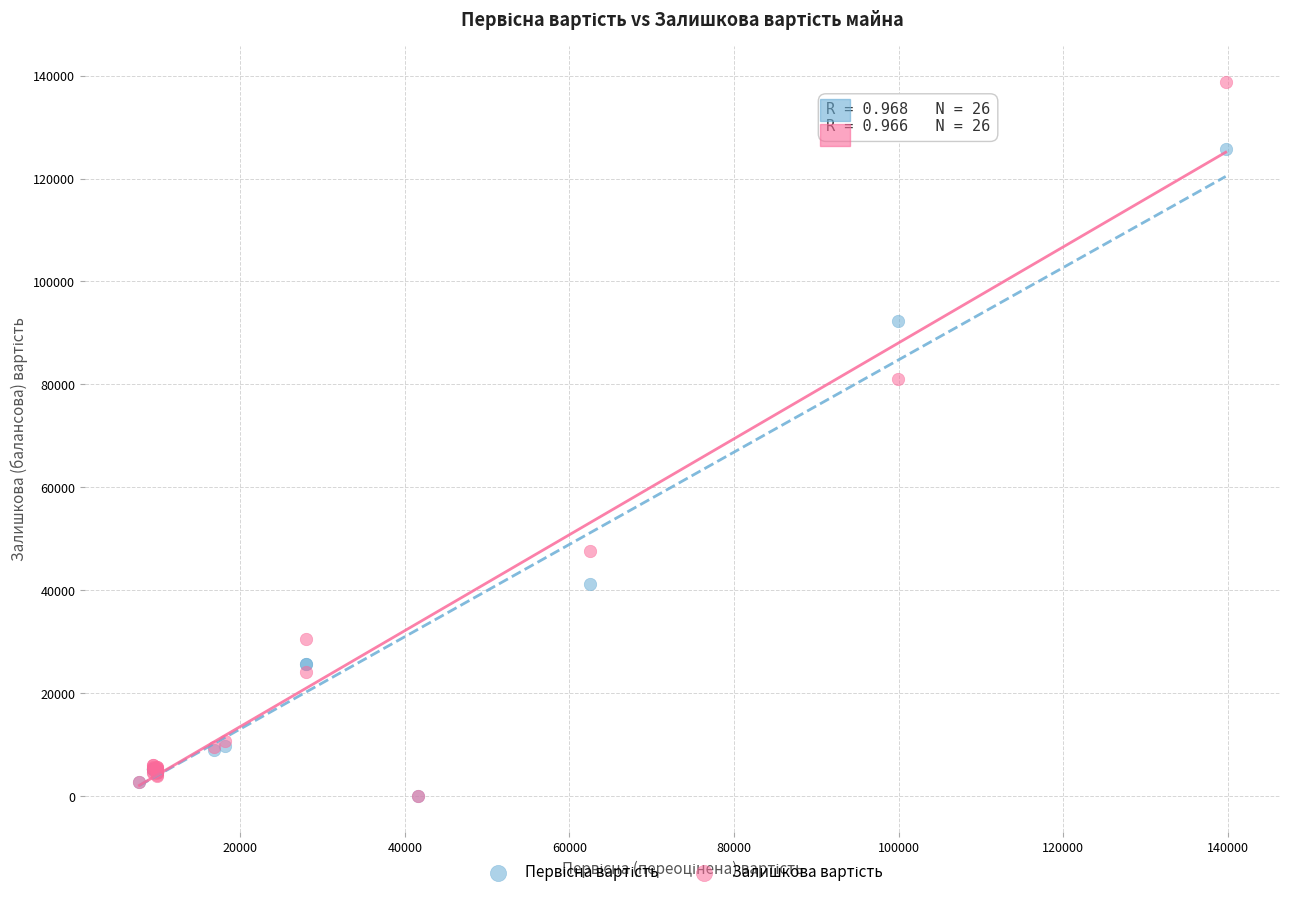

Across all series, what Y value is closest to 69364?

81120.4